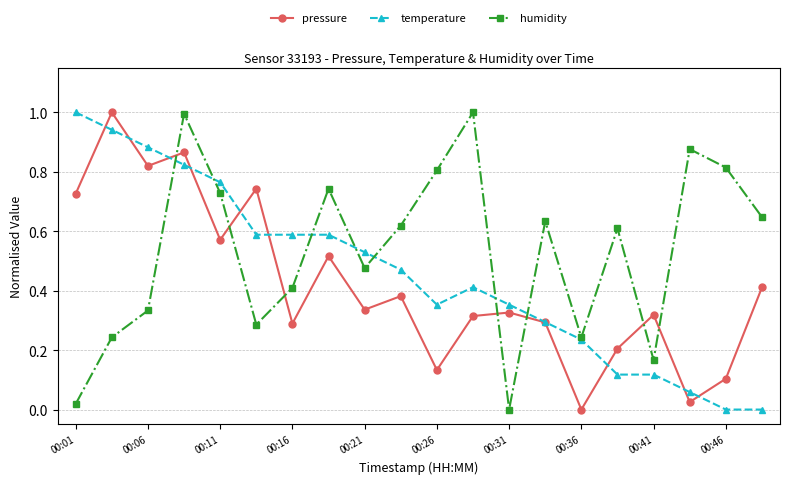

List the series in order of their overall mean, lowest first.

pressure, temperature, humidity